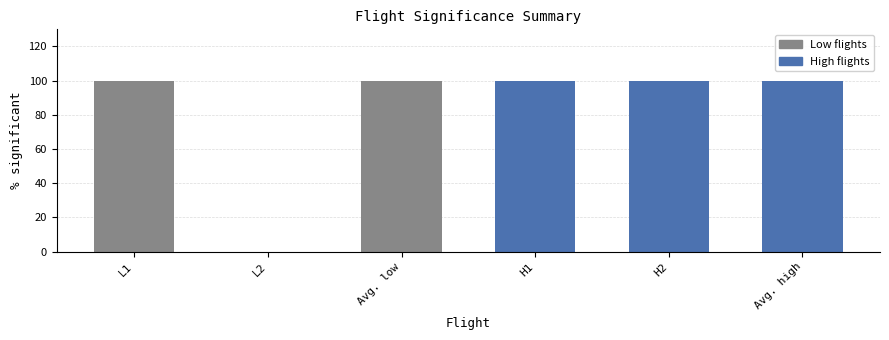

Between L1 and L2, which is larger?

L1